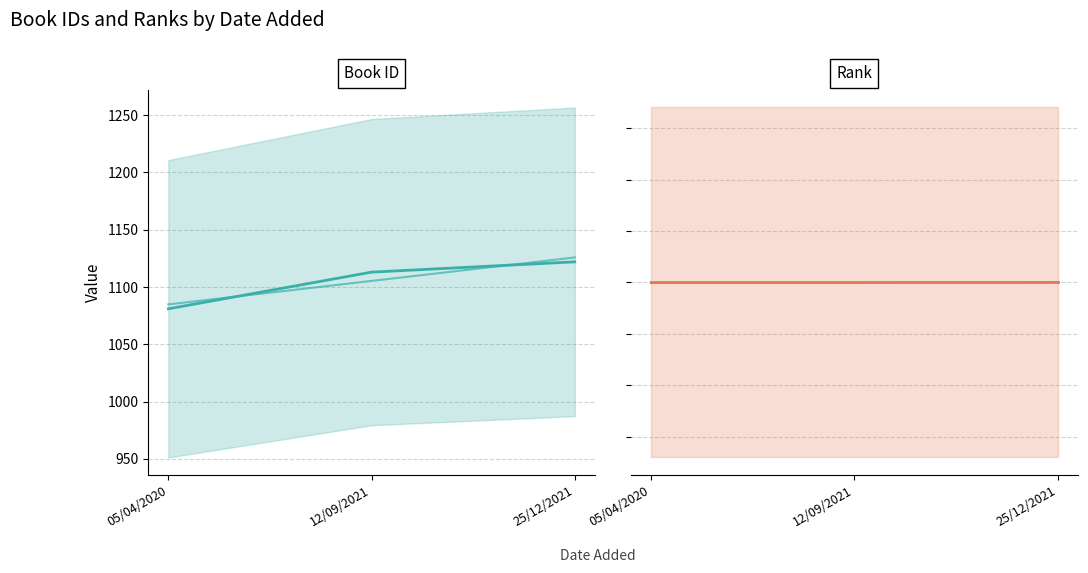

What is the difference between the highest and lowest values at 25/12/2021?

1124.8